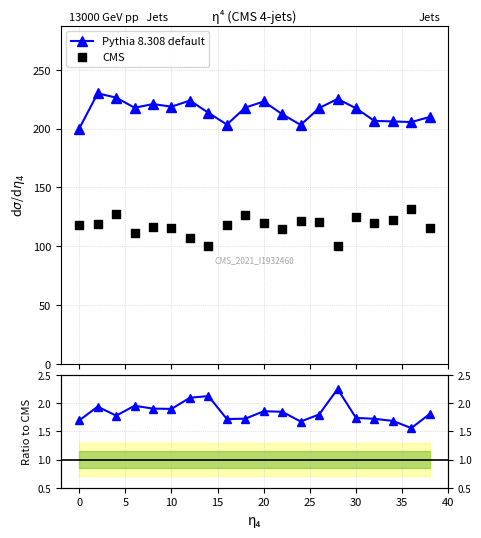

Which series has the largest total across all categories?

CMS